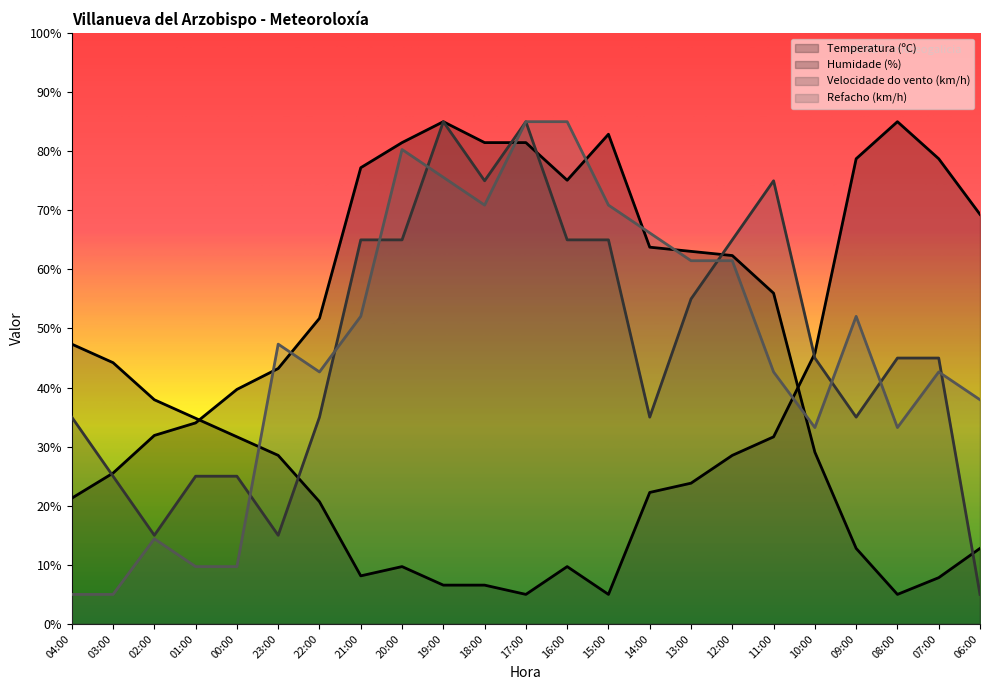

Which series changed the most between 20:00 and 17:00?

Velocidade do vento (km/h)